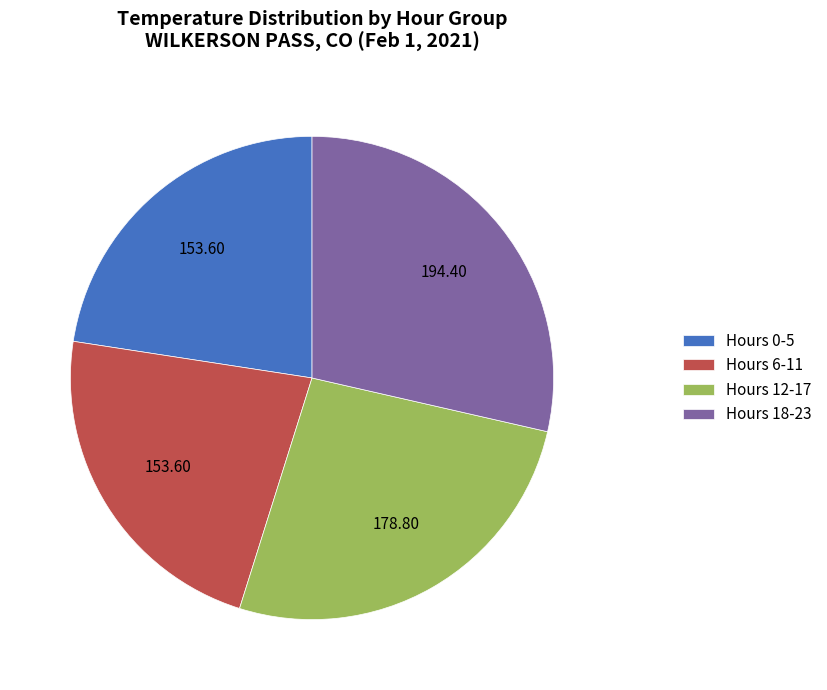

Does any single category account for the majority?

No